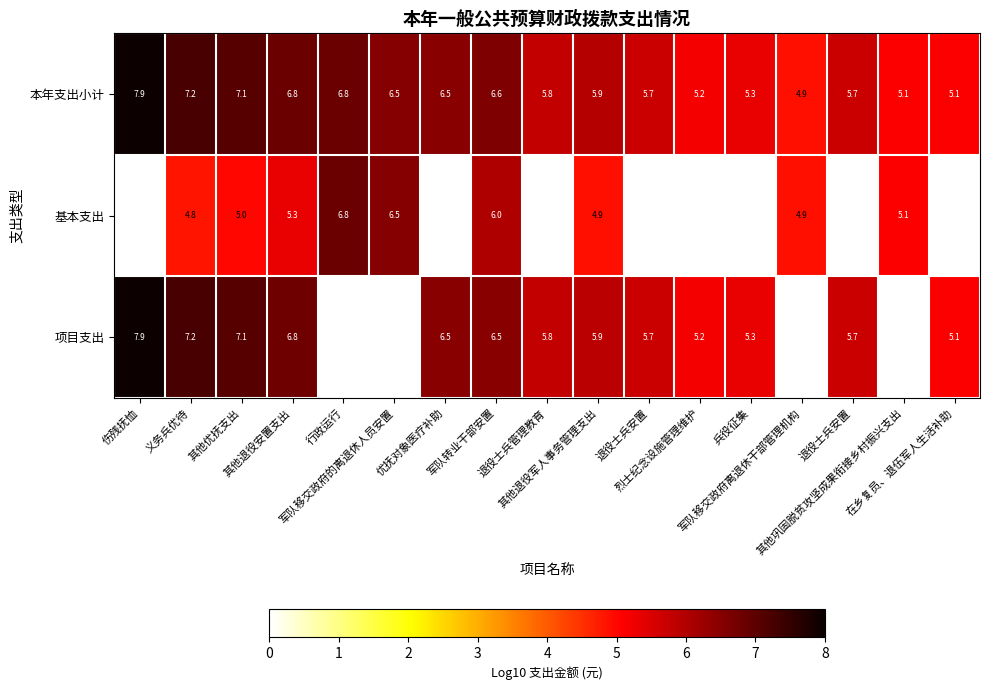

What is the difference between the 本年支出小计 values at 在乡复员、退伍军人生活补助 and 其他优抚支出?

2.0